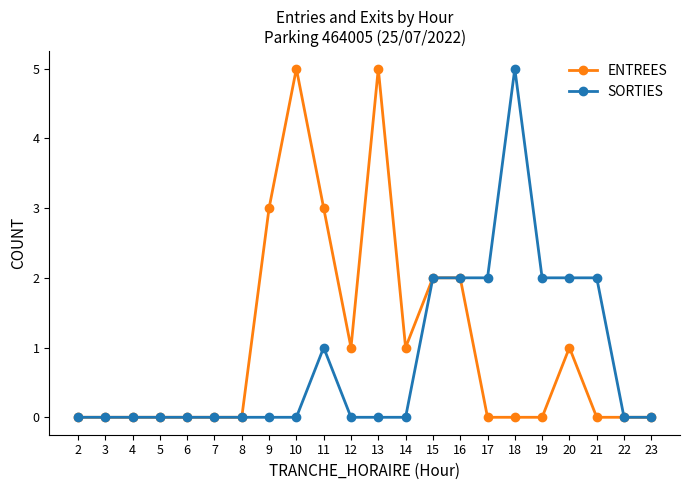

True or false: SORTIES has more than 1 interior local peaks.

True